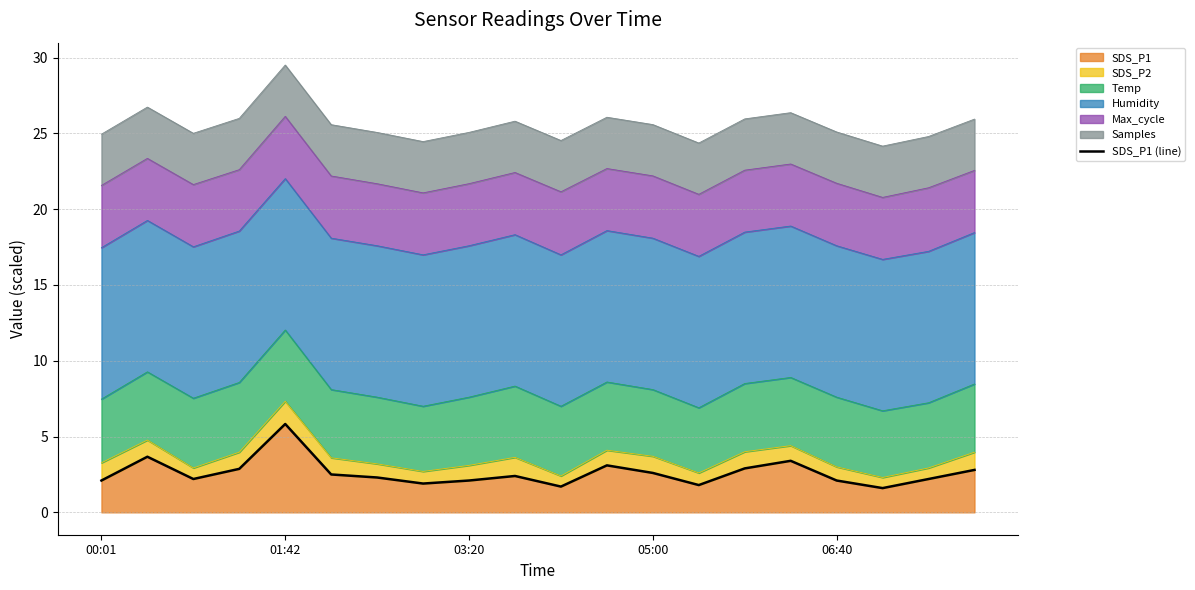

How many values exceed 2?

16